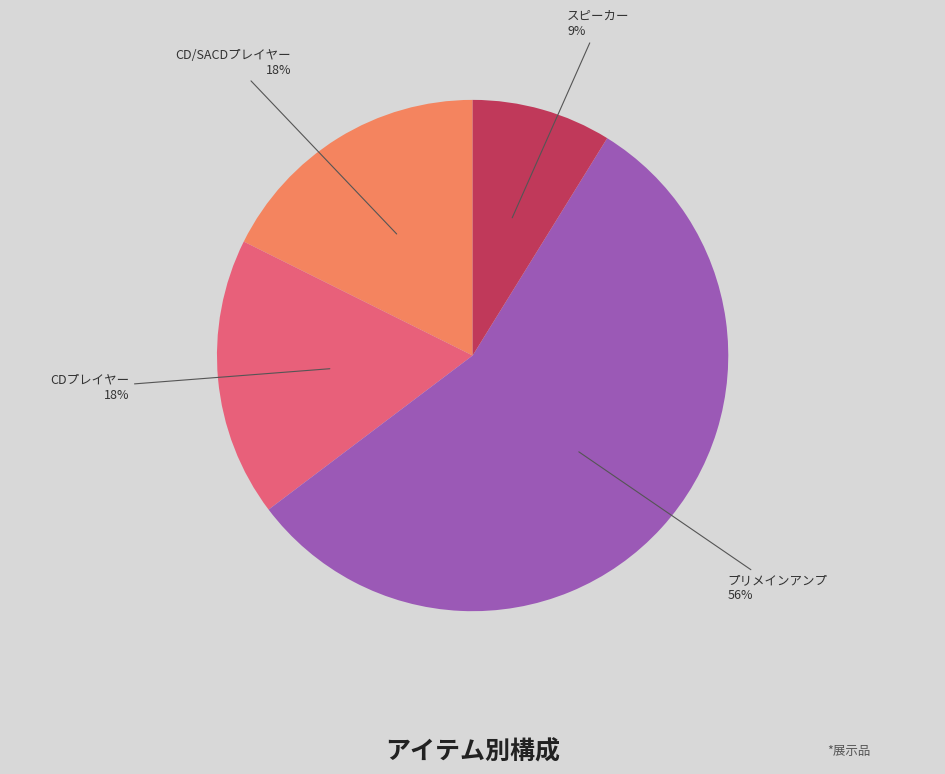

The CD/SACDプレイヤー slice represents 18% of the pie. True or false?

True